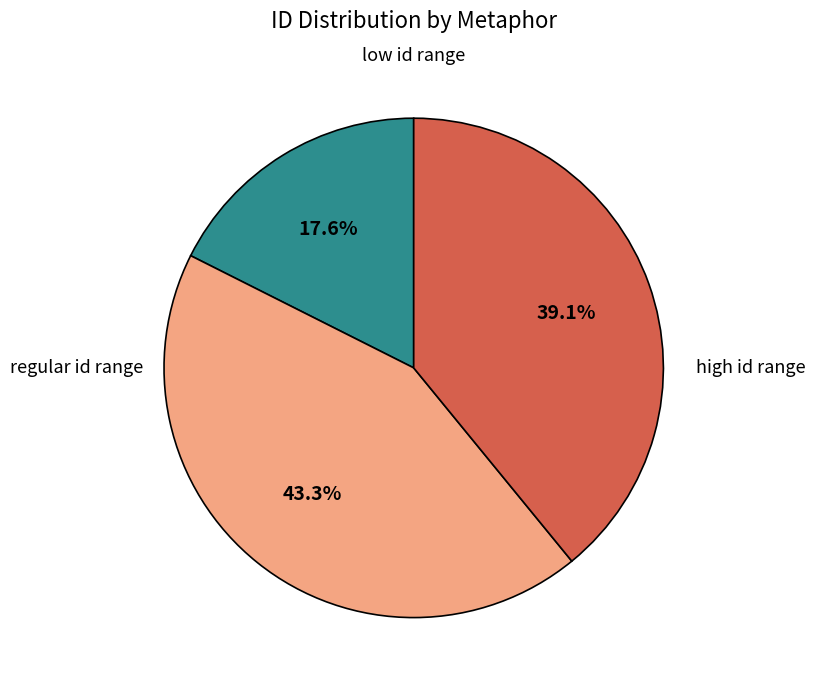

Does any single category account for the majority?

No